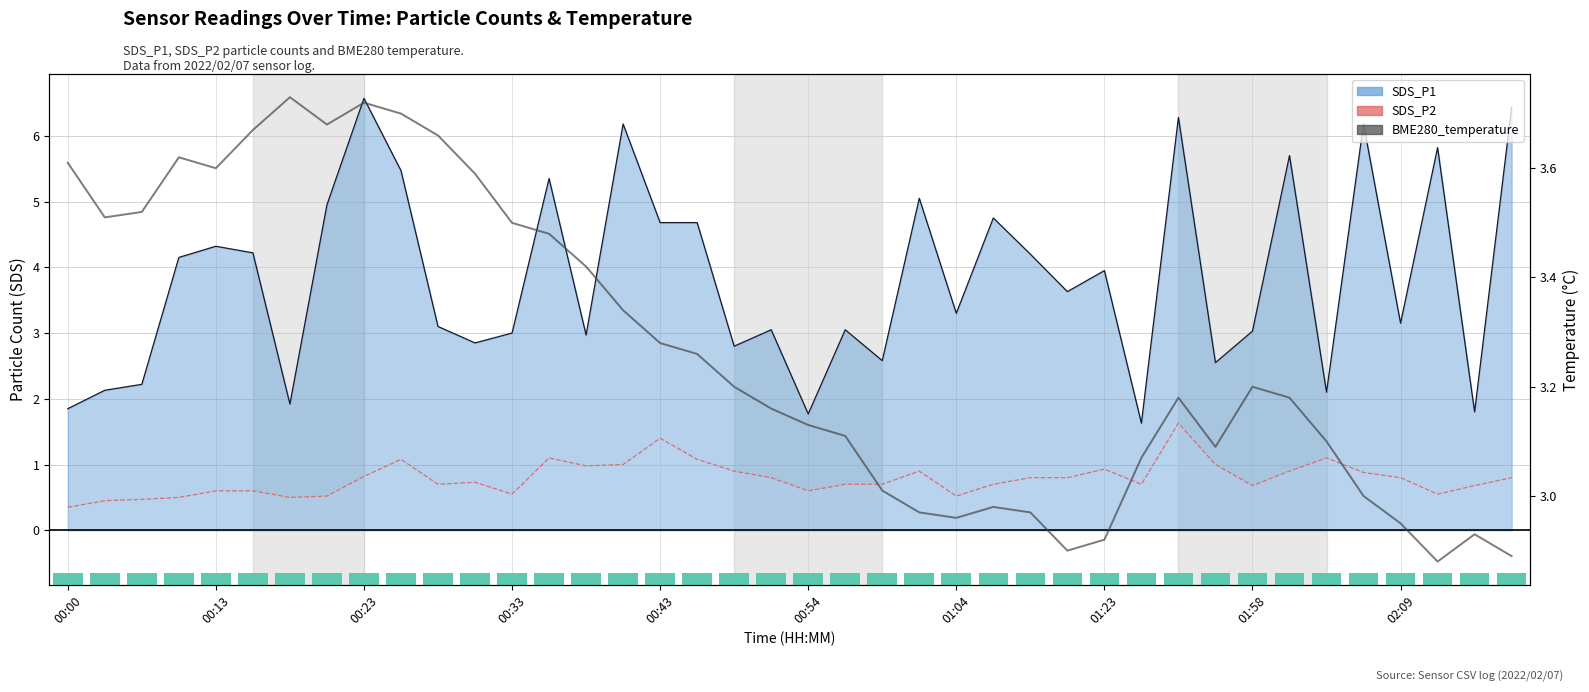

What position from the right is 23?

17